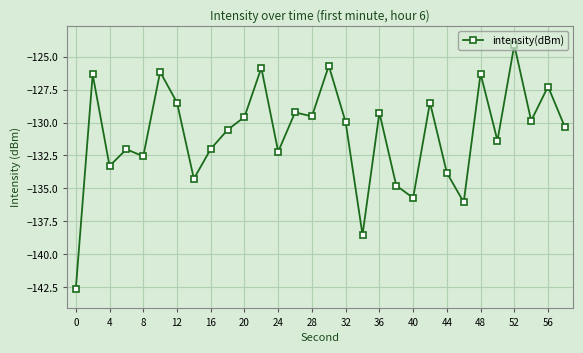

What is the value of the 25th point from the left?

-126.3